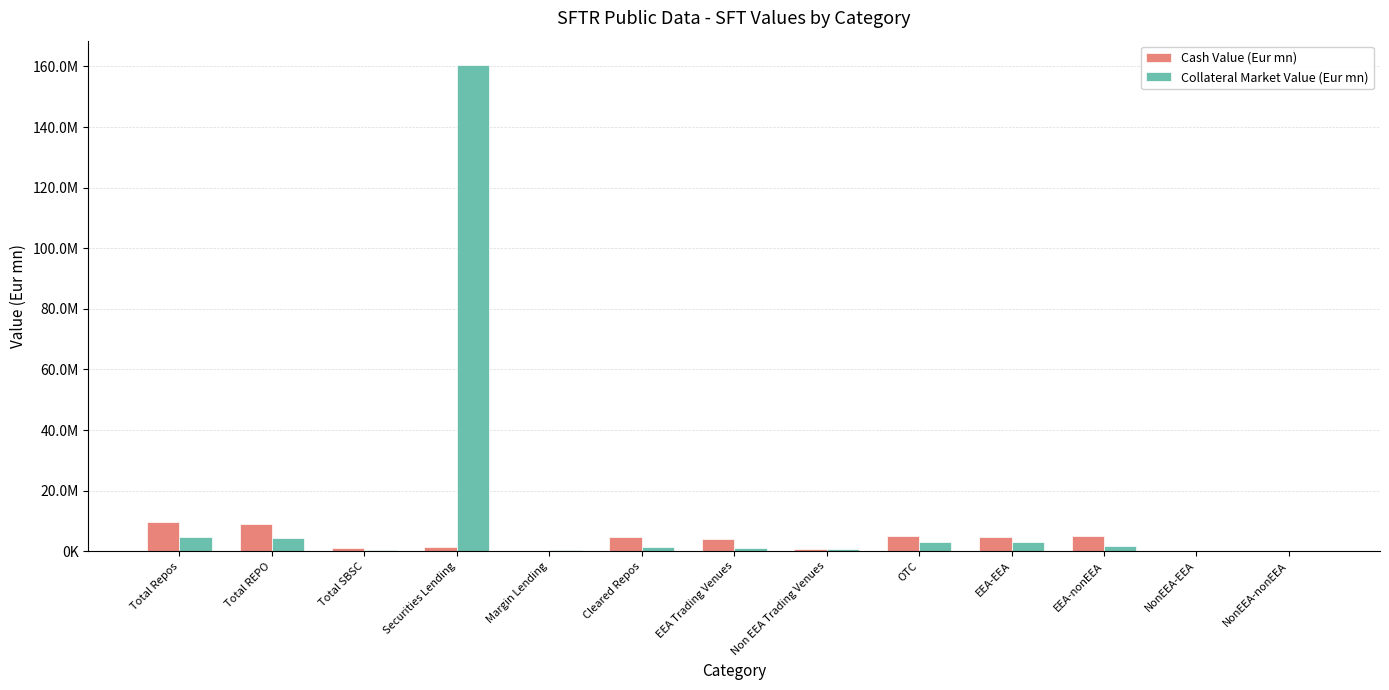

Are the bars grouped side by side (vs. stacked)?

Yes